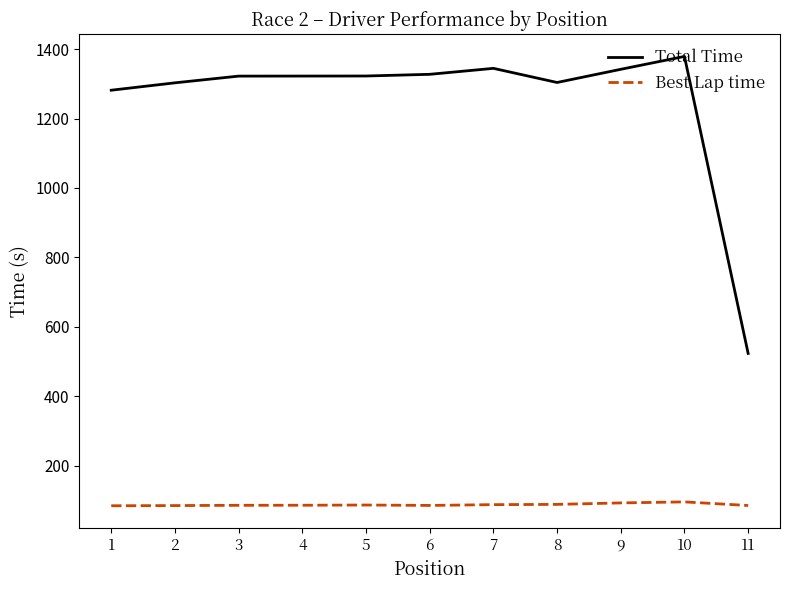

What is the difference between the highest and lowest values at 1?

1197.0